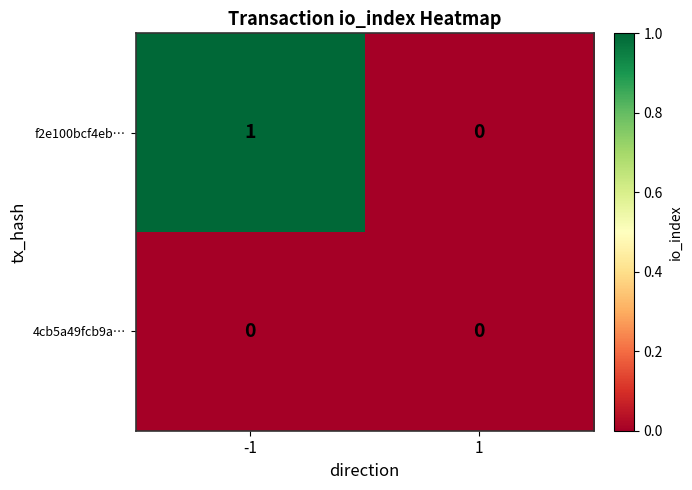

The value of f2e100bcf4eb… at 1 is 0. True or false?

True